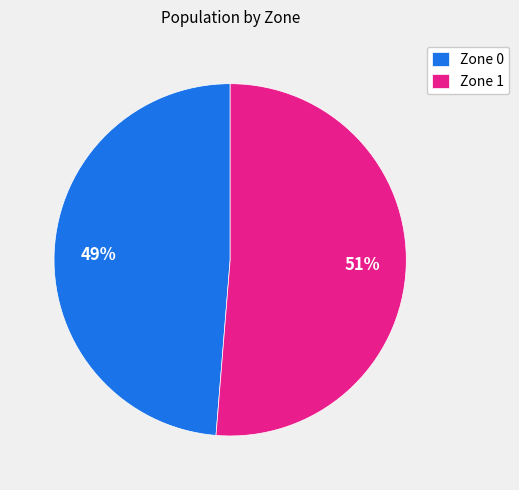

Is there a majority slice in this chart?

Yes